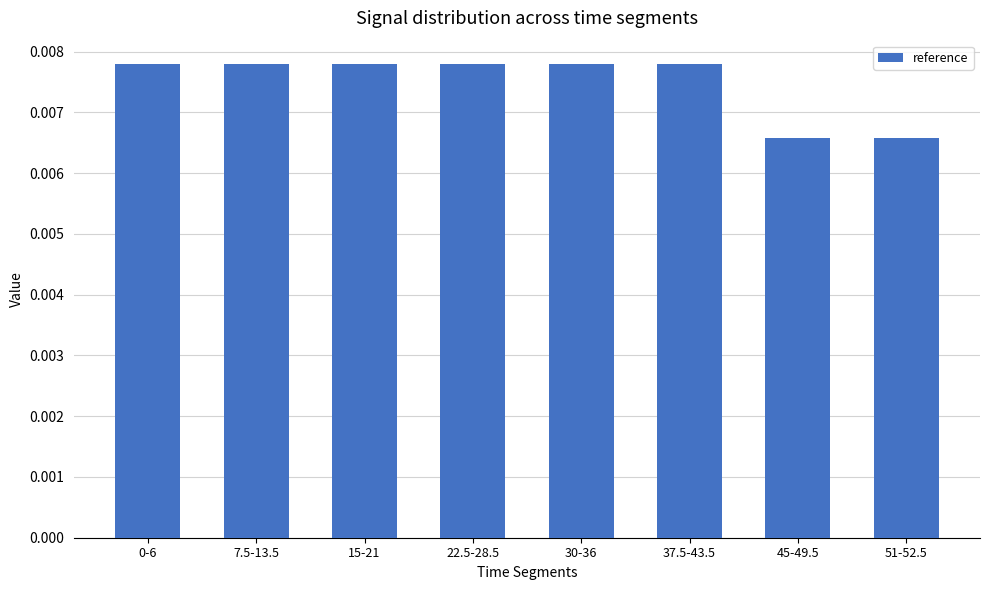

What position from the right is 30-36?

4